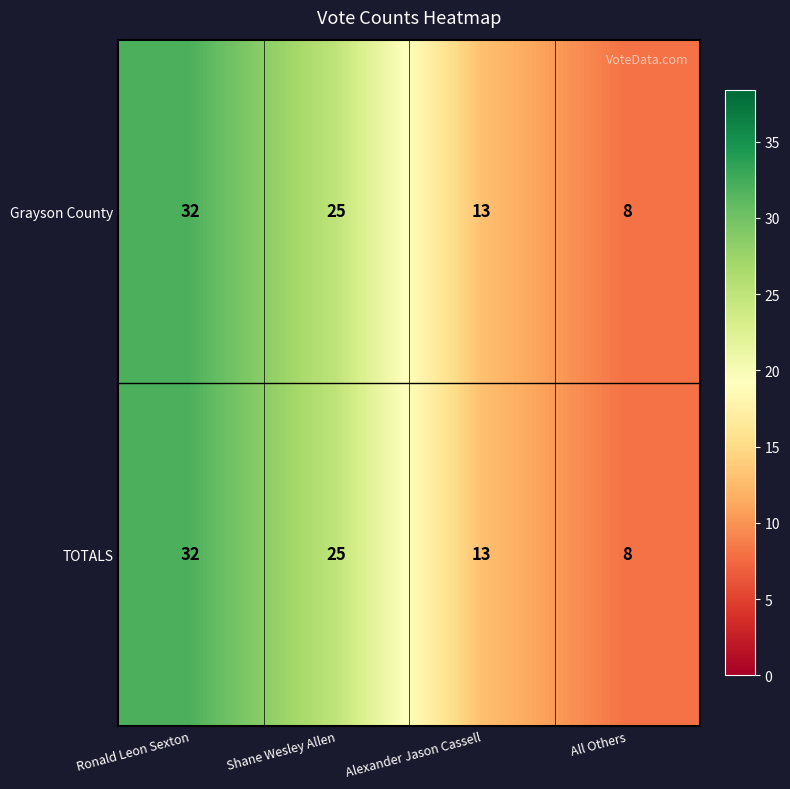

How many TOTALS values are between 13 and 32?

3